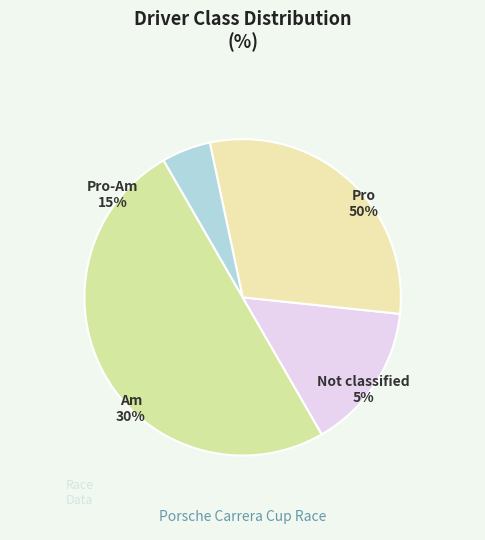

To the nearest percent, what portion does Am represent?

30%